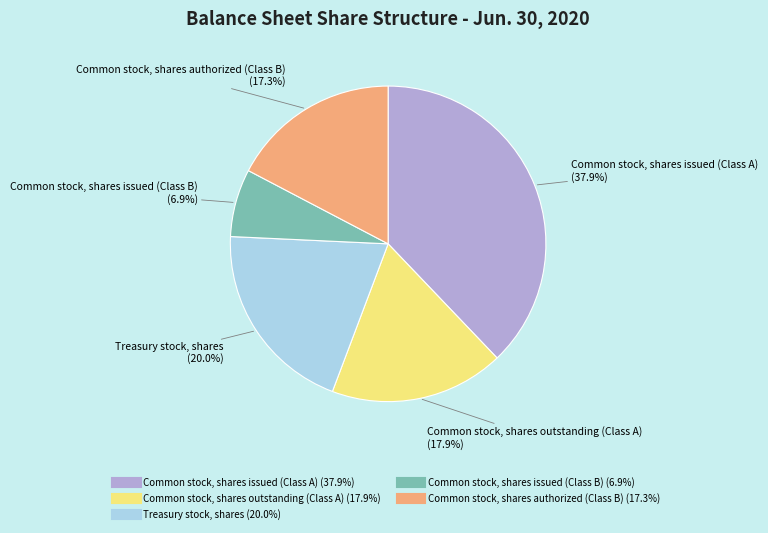

Does Common stock, shares outstanding (Class A) represent more than half of the total?

No